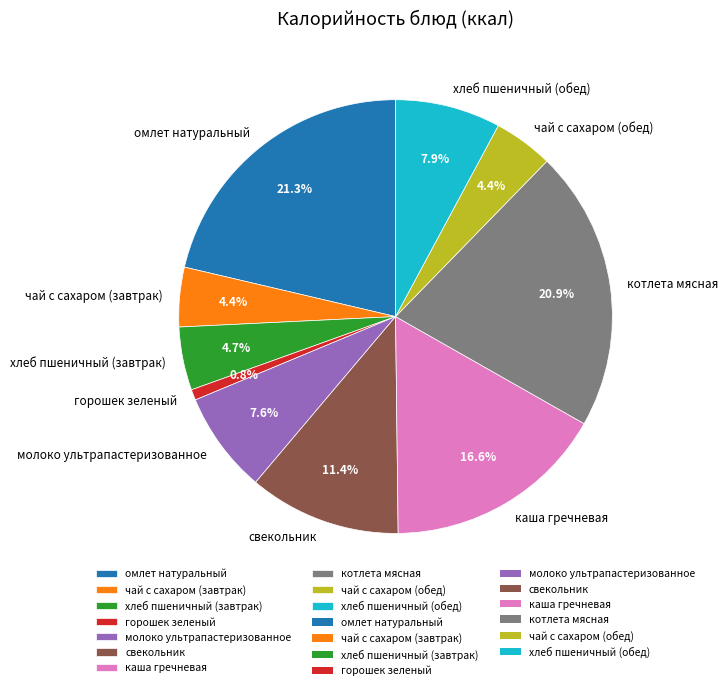

Does чай с сахаром (завтрак) account for over 50% of the chart?

No